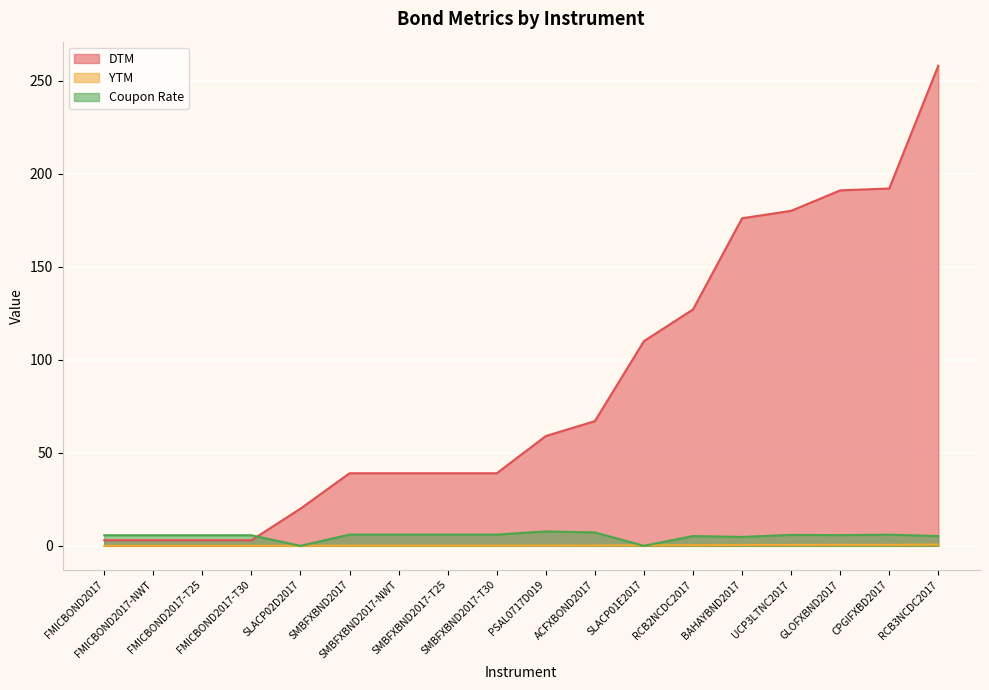

Is the value of Coupon Rate at SMBFXBND2017 greater than the value of YTM at BAHAYBND2017?

Yes